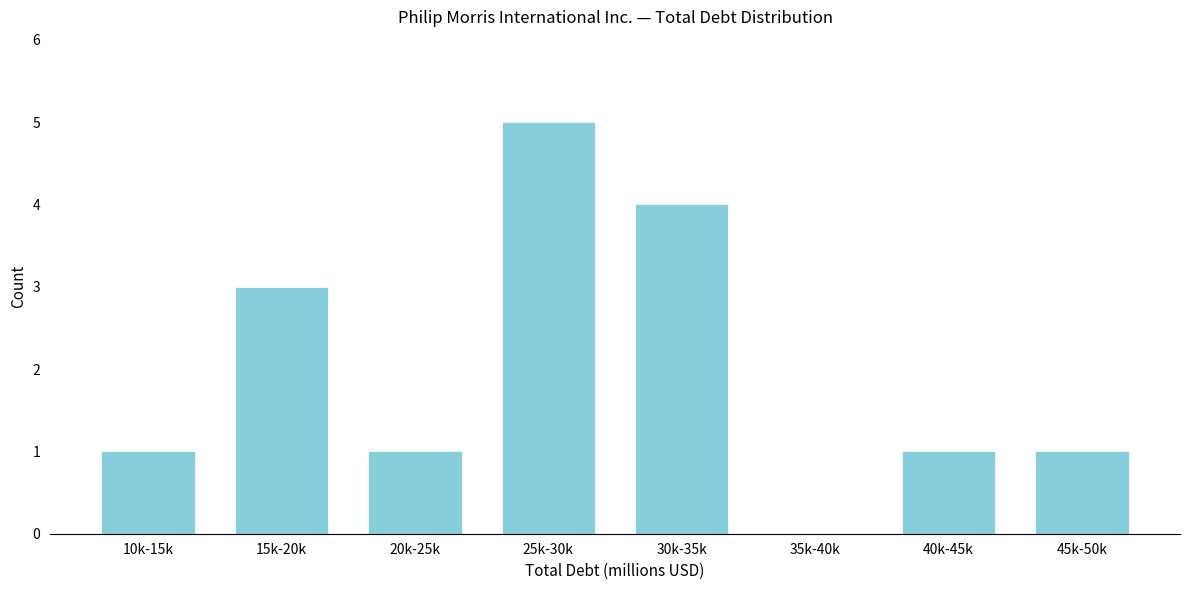

Reading left to right, what are all the values shown in this chart?

10k-15k=1	15k-20k=3	20k-25k=1	25k-30k=5	30k-35k=4	35k-40k=0	40k-45k=1	45k-50k=1